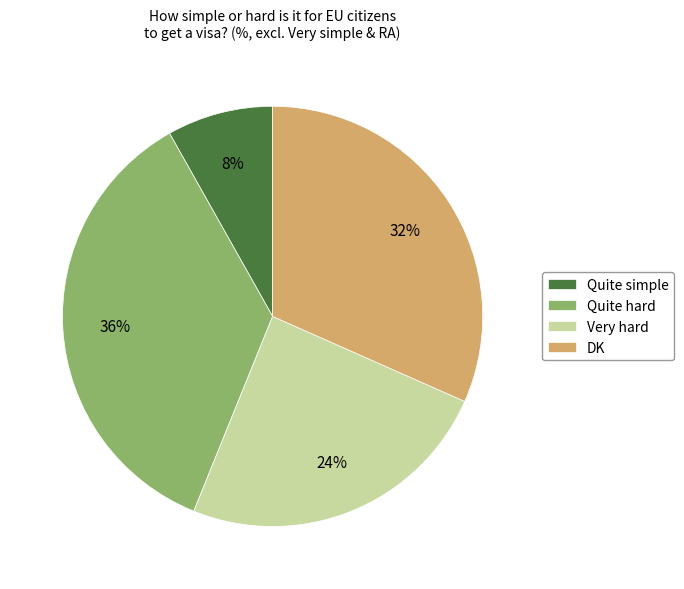

What is the ratio of the value at Very hard to the value at DK?

0.8